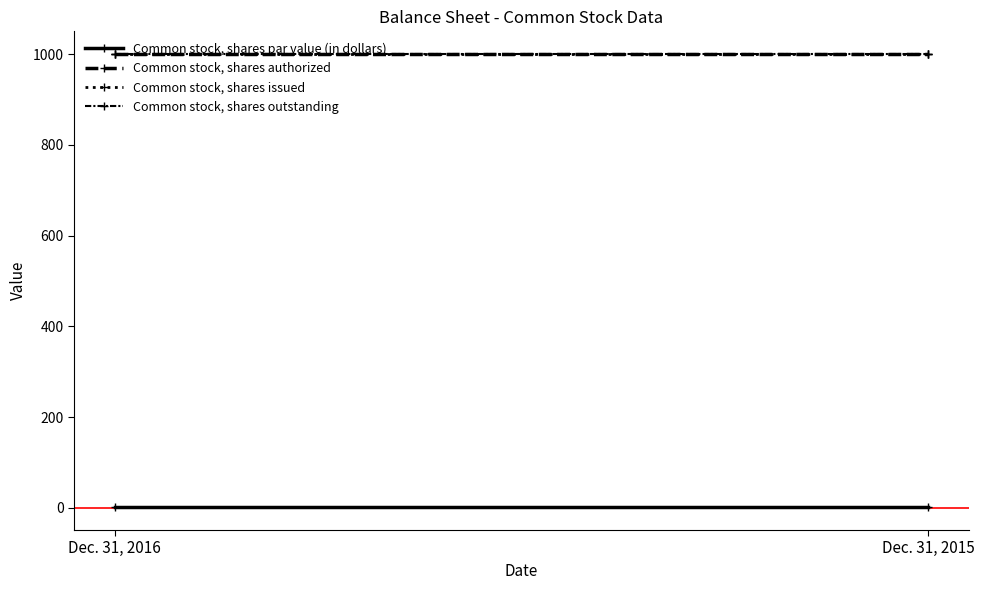

True or false: Common stock, shares outstanding has a value of 1000 at Dec. 31, 2015.

True